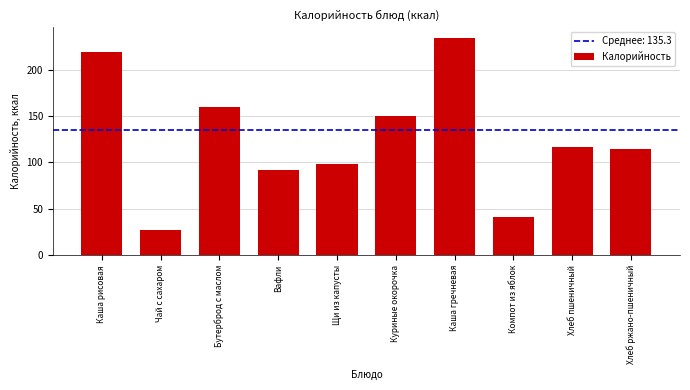

The value at Компот из яблок is 41.6. True or false?

True